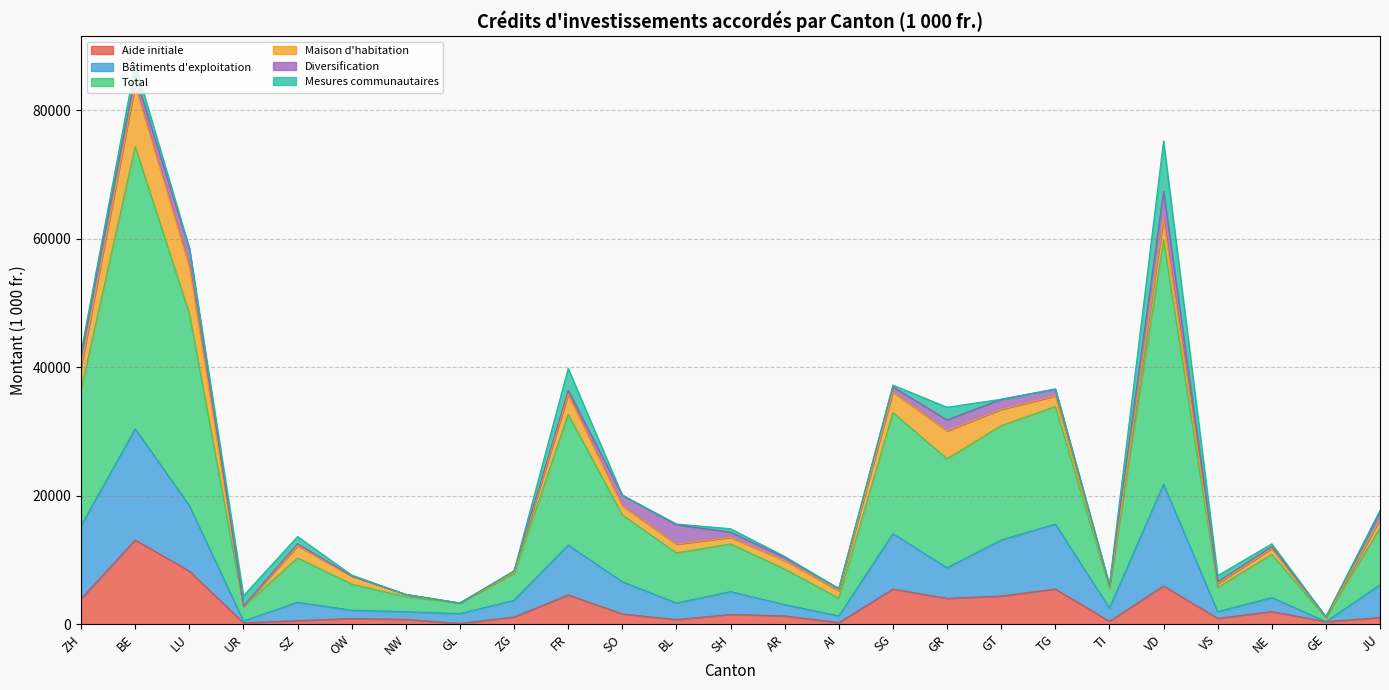

True or false: Total and Bâtiments d'exploitation cross at least once.

False